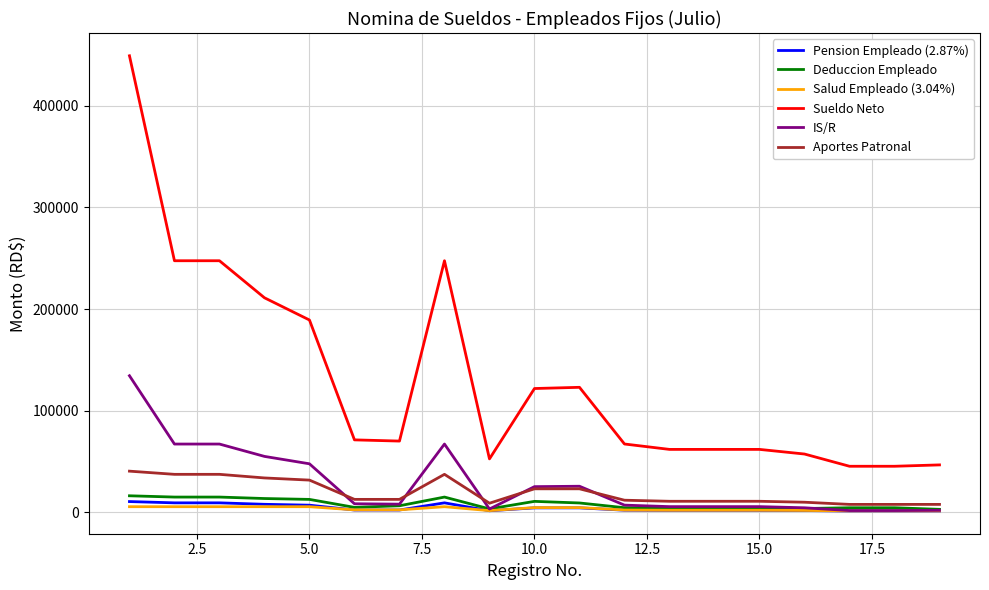

Which series has the largest range (max minus min)?

Sueldo Neto